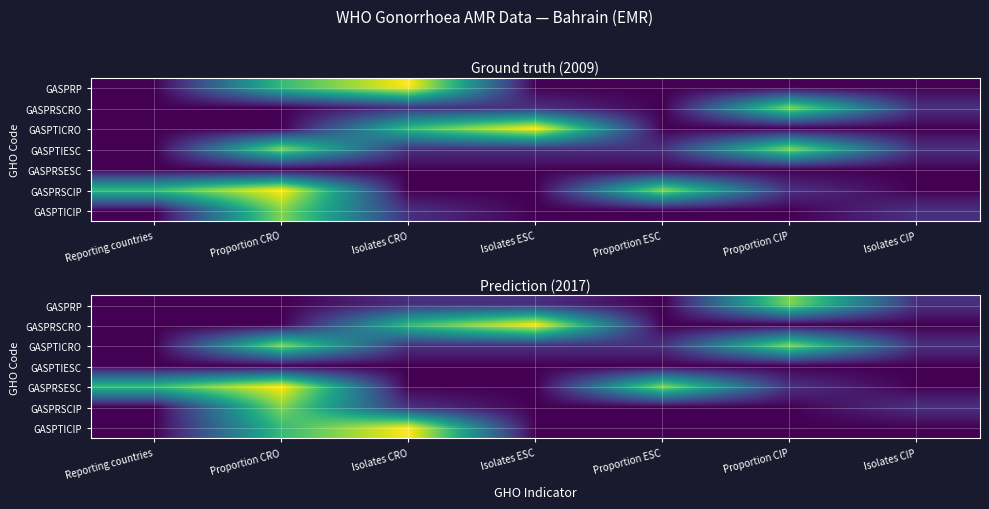

The GASPTICIP series shows -74.9 at Isolates CIP. True or false?

False